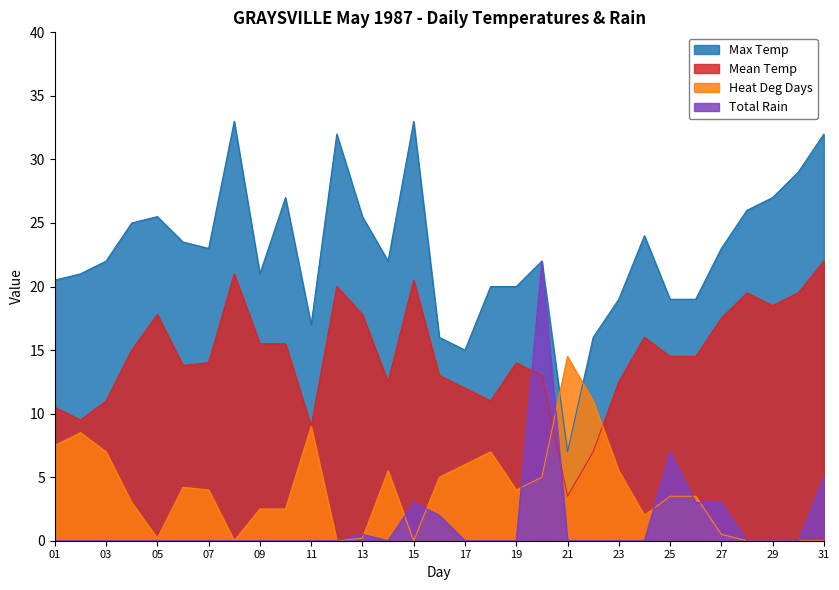

How many categories are shown in the chart?

31